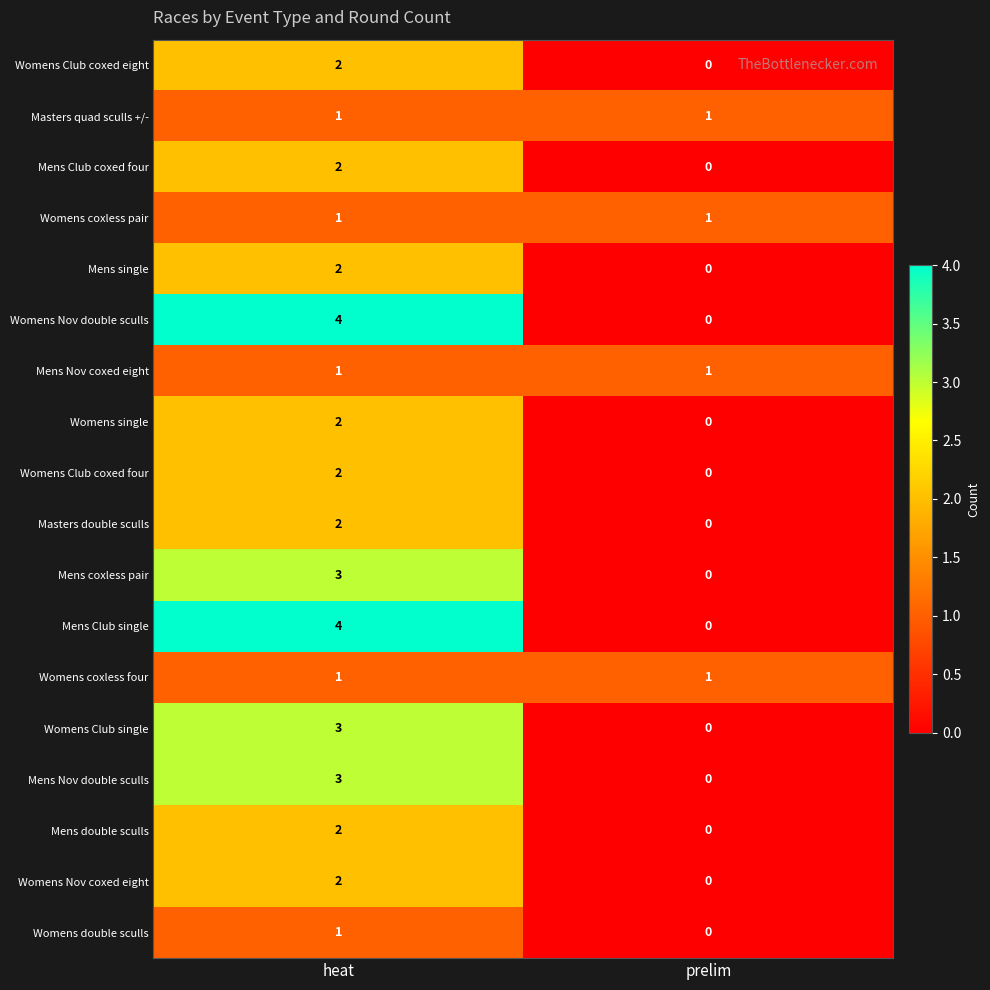

What is the total value across all series at prelim?

4